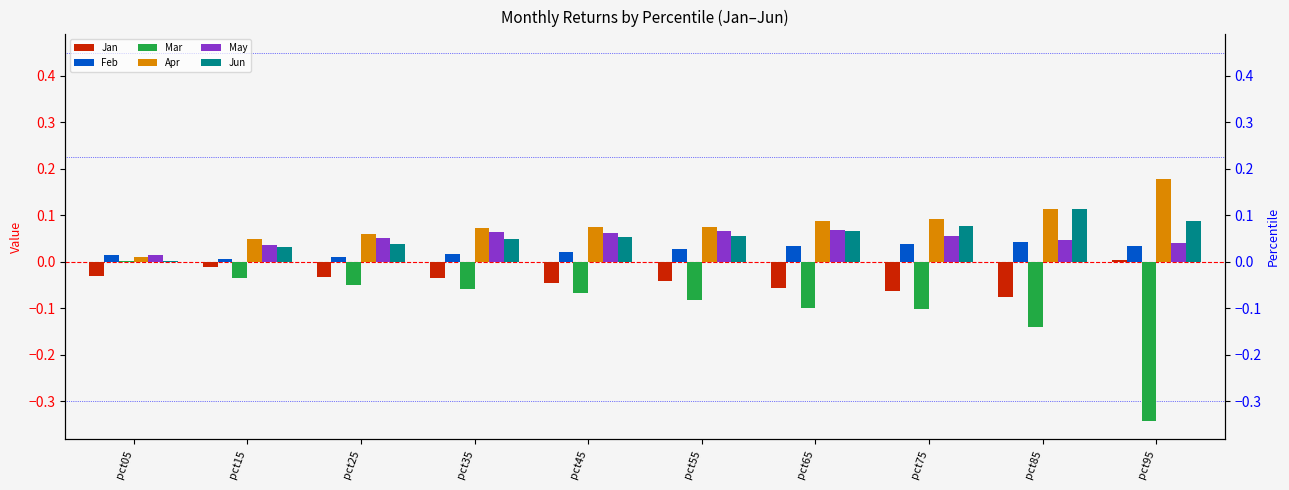

At which label does Mar first exceed 0?

pct05